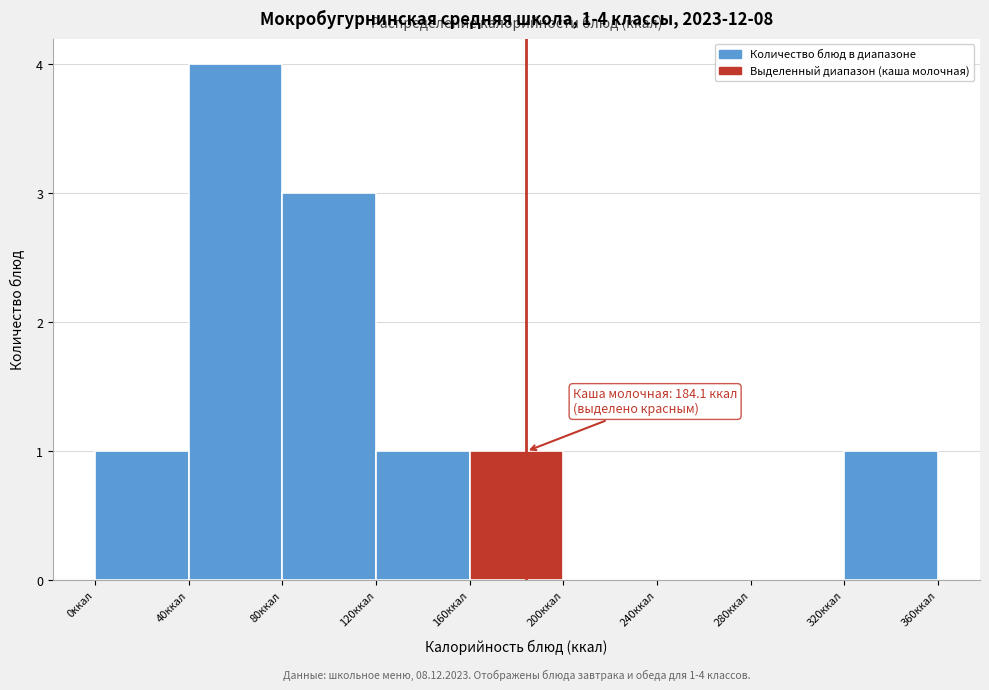

Which range on the x-axis has the tallest bar?

40 to 80